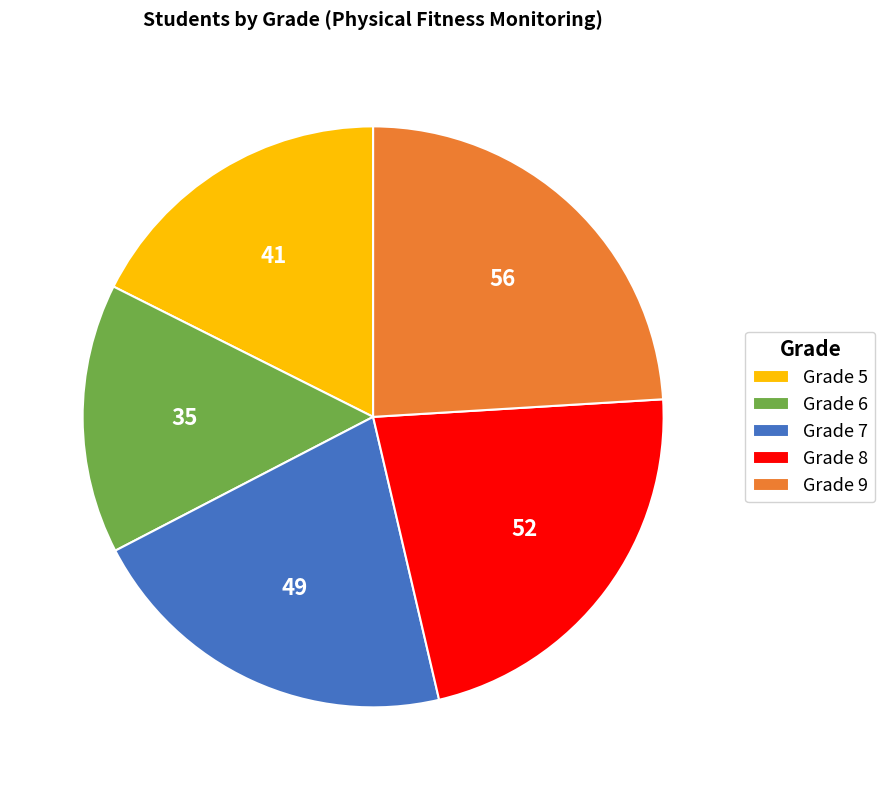

Which slice is the smallest?

Grade 6